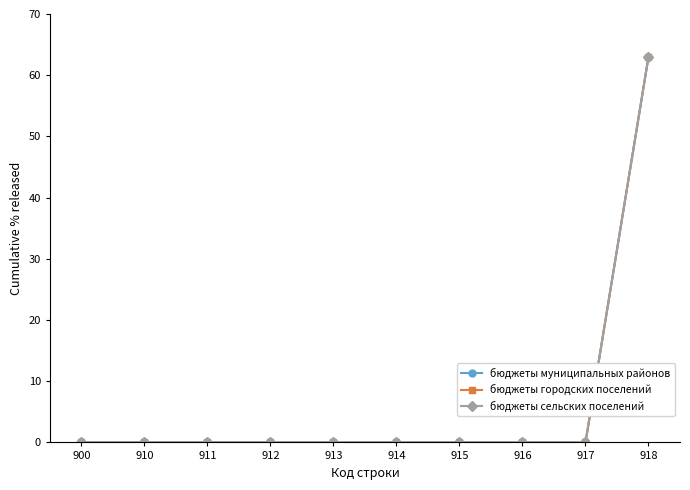

Between 910 and 914, which series saw the biggest shift?

бюджеты муниципальных районов